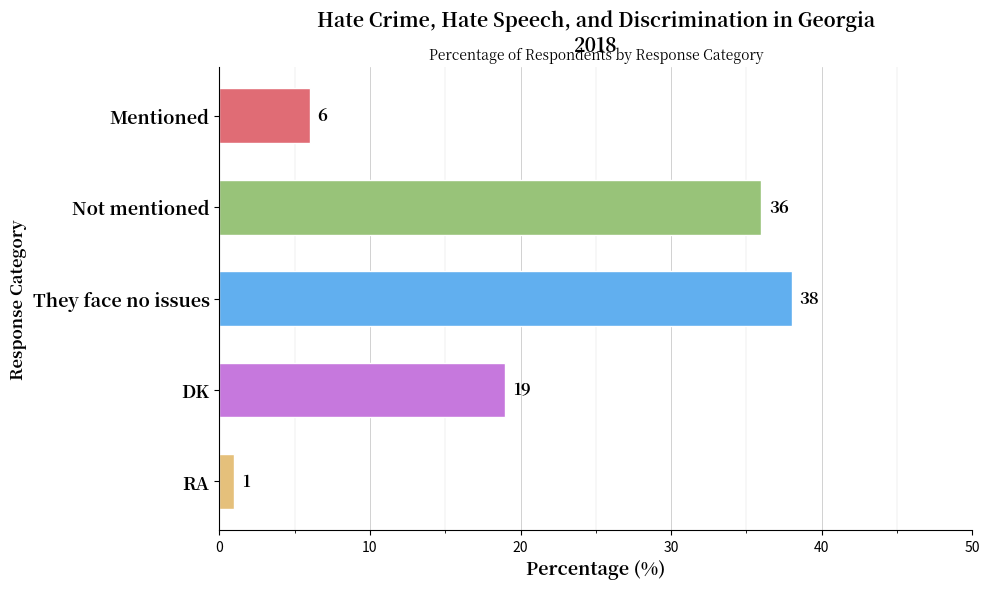

Reading top to bottom, transcribe all the data shown in this chart.

Mentioned=6	Not mentioned=36	They face no issues=38	DK=19	RA=1